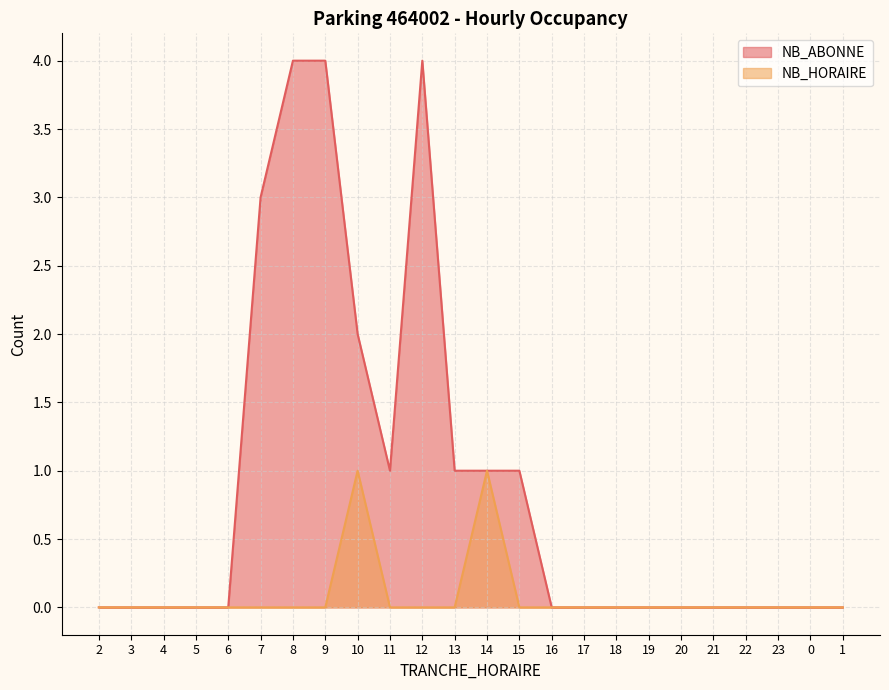

True or false: NB_HORAIRE has a value of 0 at 5.

True